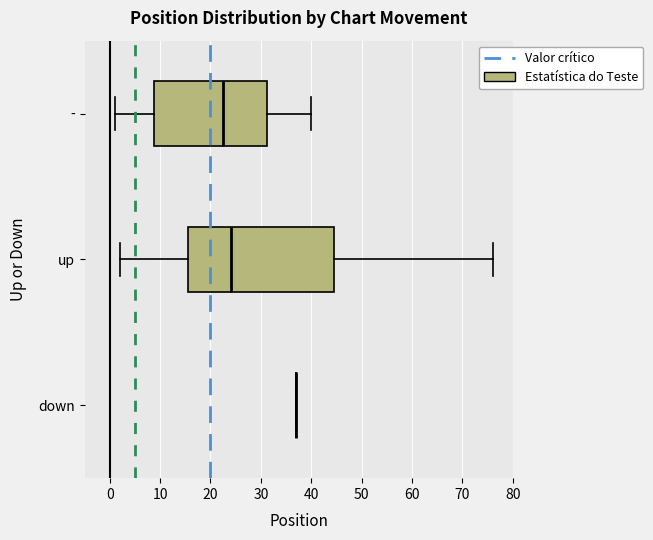

Where does the median line of the box for - sit on the x-axis? The values are not printed on the chart, so give them approximately, as read against the axis.

23